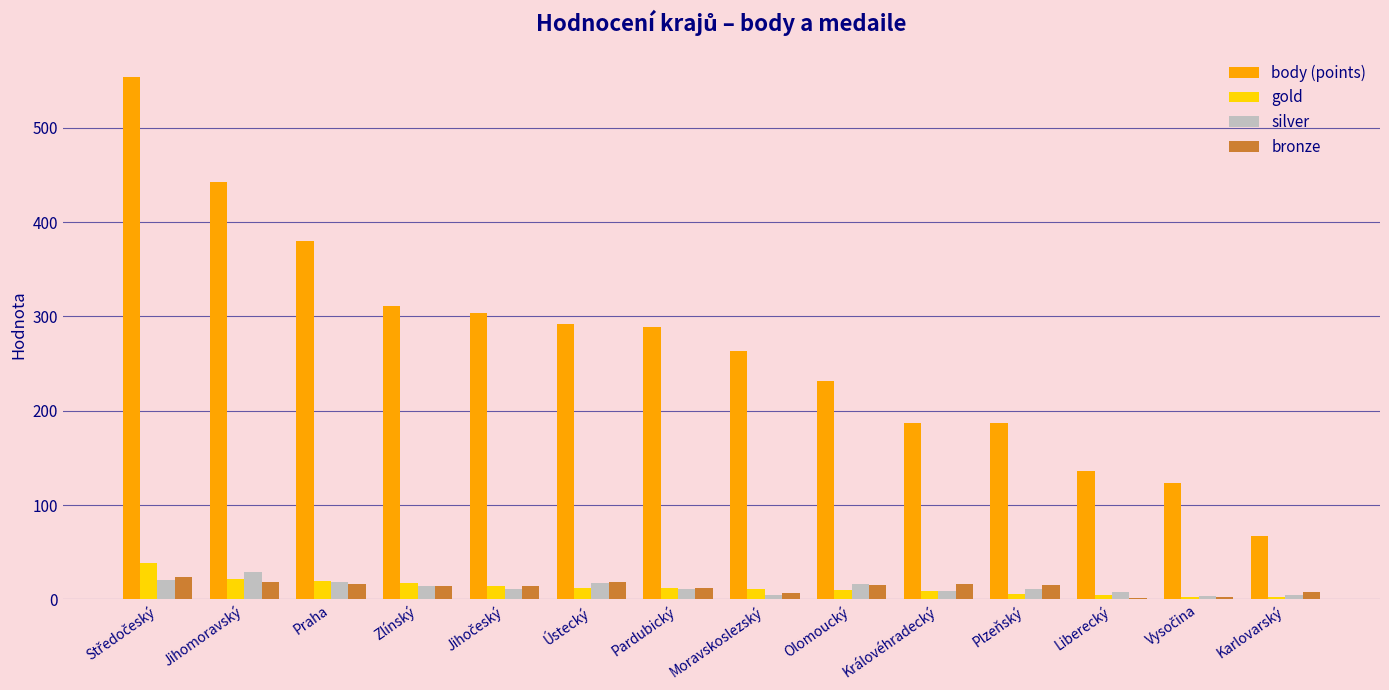

What is the maximum value shown in the chart?

554